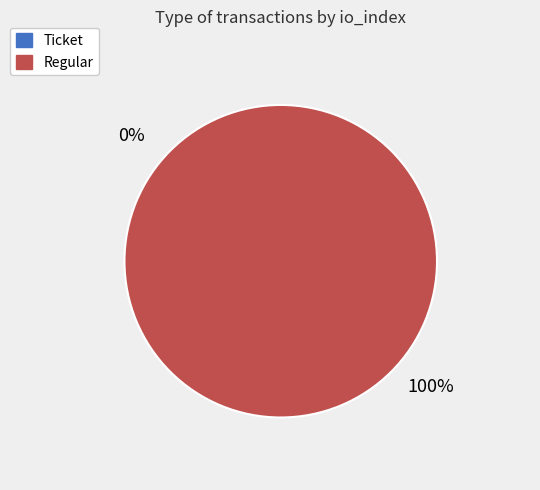

Combined, what portion of the pie is Regular and Ticket?

100.0%